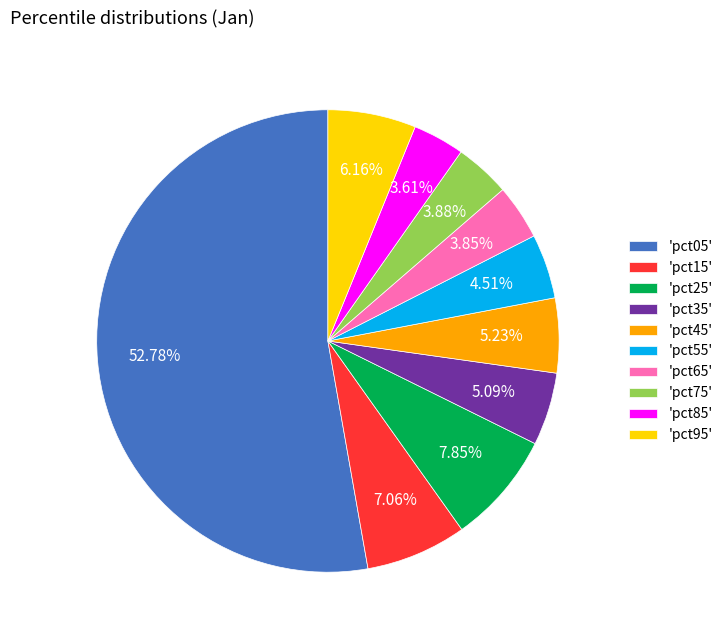

To the nearest percent, what is the average slice percentage?

10%